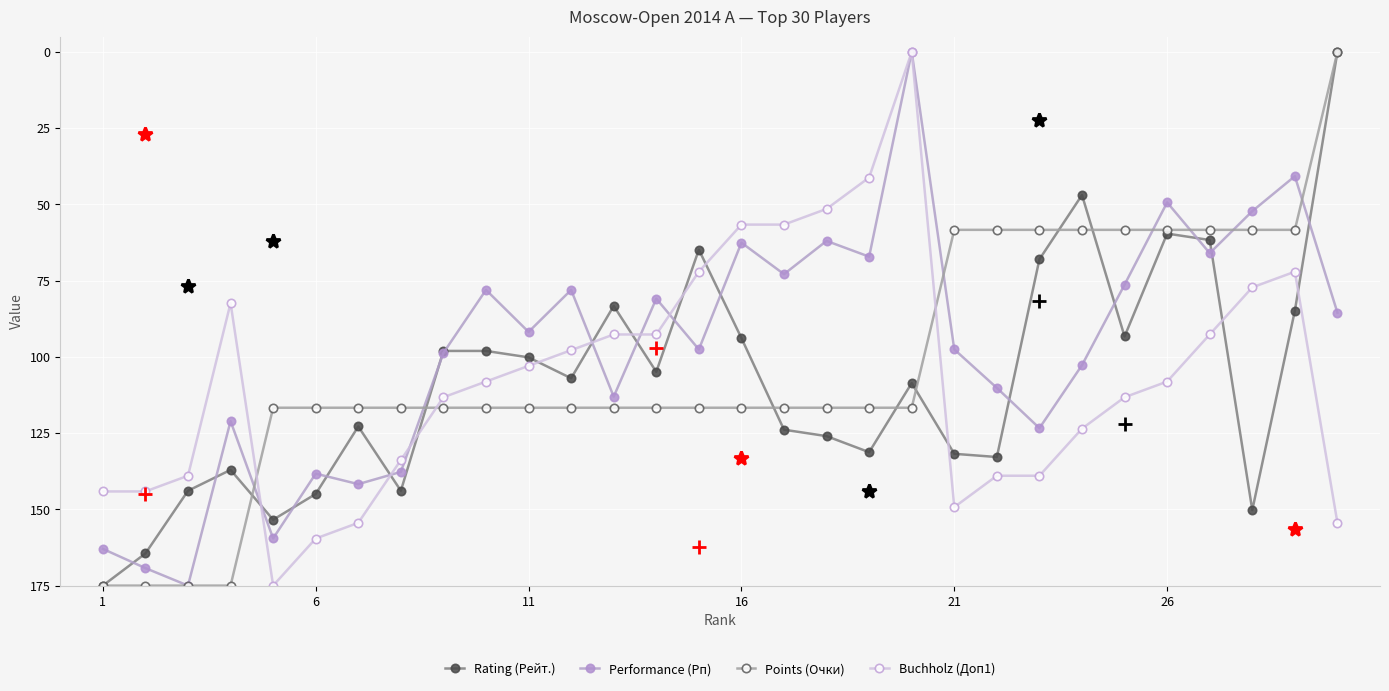

How many data points in Performance (Рп) are less than 97?

15